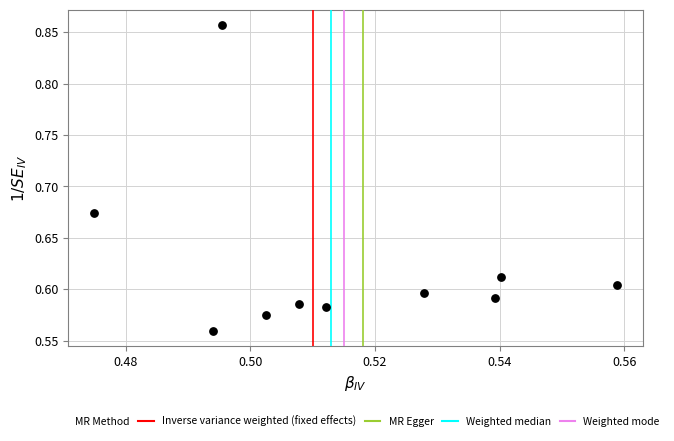

What is the range of Y values (max minus min)?

0.3